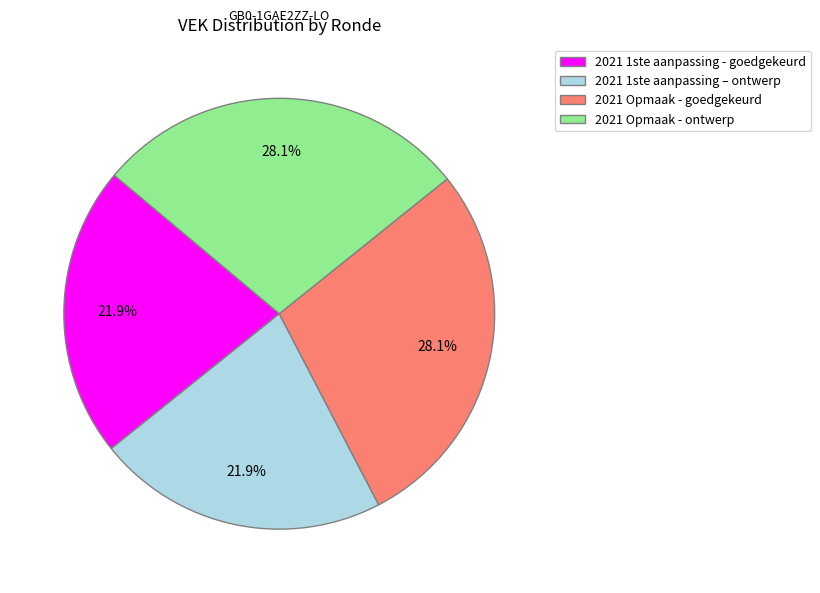

True or false: 2021 1ste aanpassing - goedgekeurd accounts for 11% of the total.

False